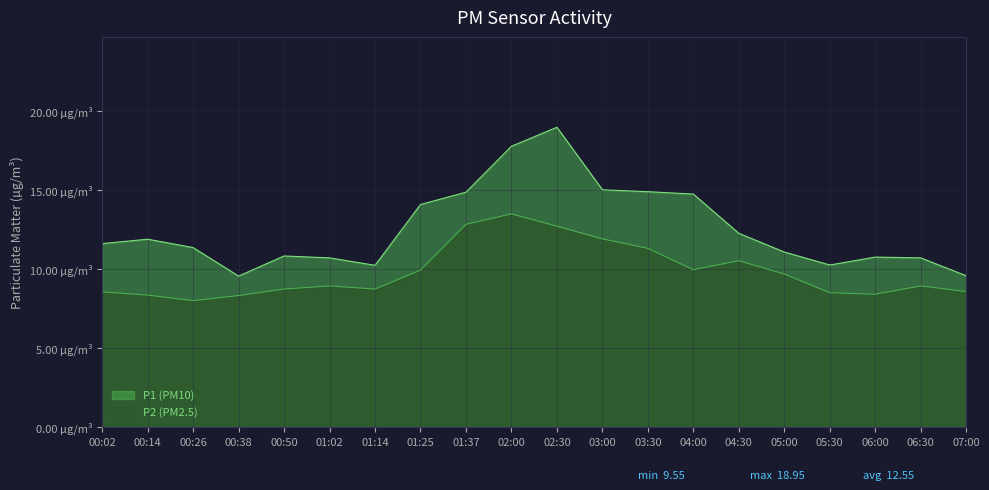

What is the label of the 20th point from the right?

00:02